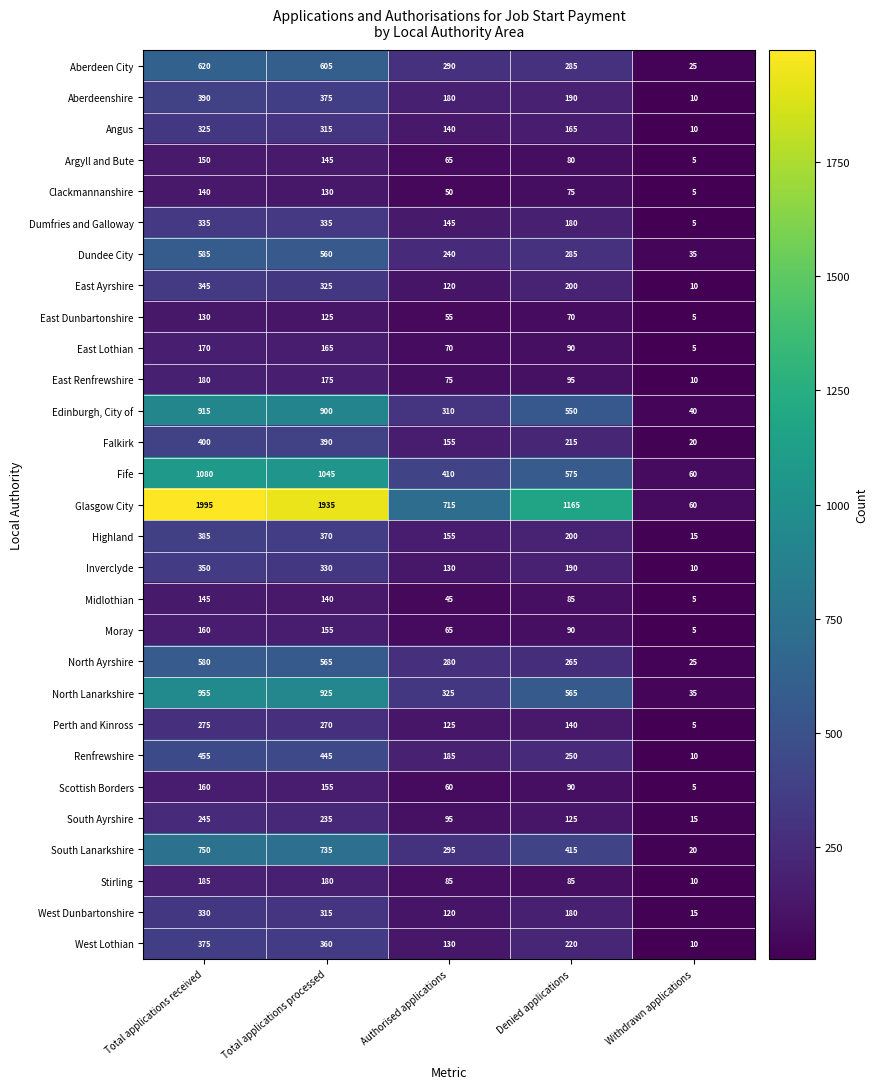

Which series has the largest range (max minus min)?

Glasgow City